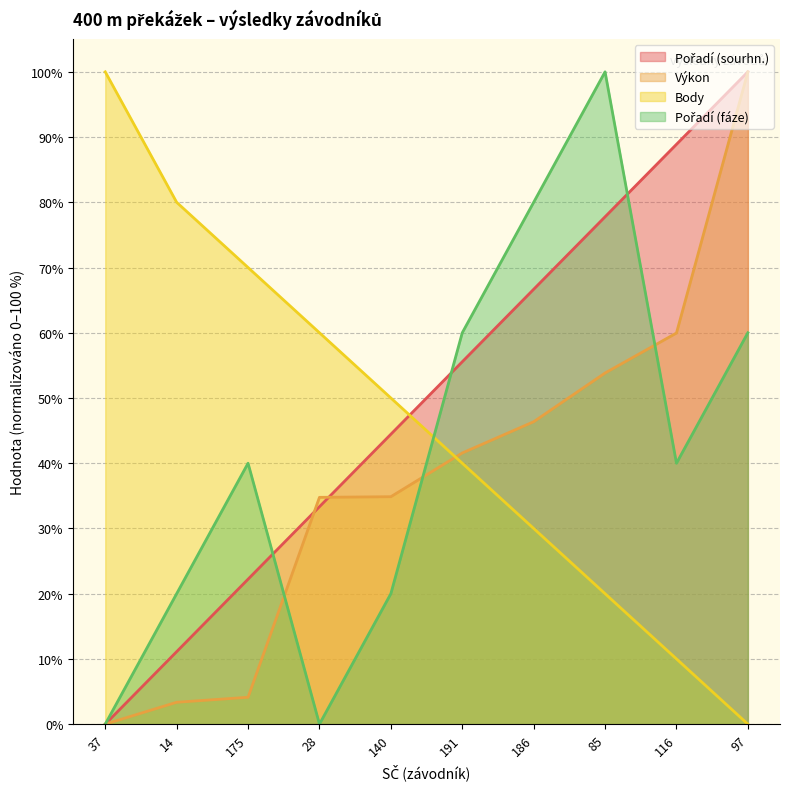

At which category is the sum across all series the highest?

97